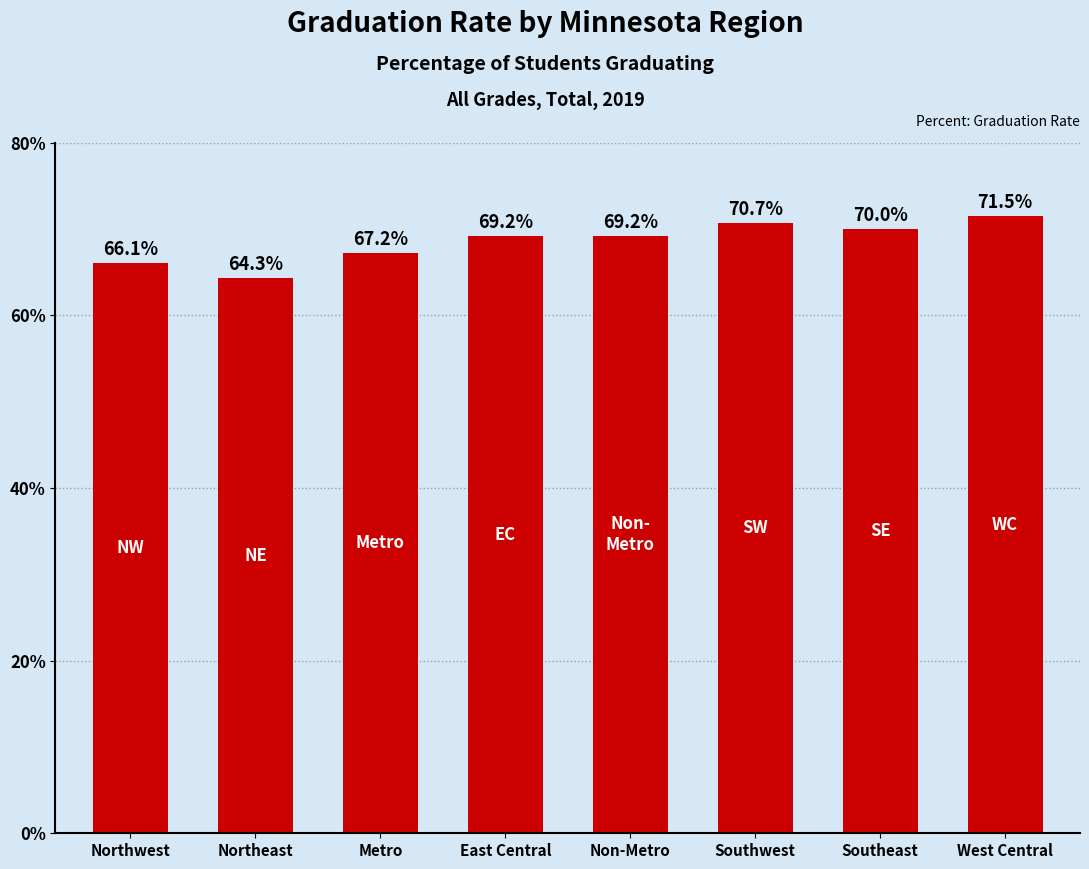

Reading left to right, transcribe all the data shown in this chart.

Northwest=0.7	Northeast=0.6	Metro=0.7	East Central=0.7	Non-Metro=0.7	Southwest=0.7	Southeast=0.7	West Central=0.7